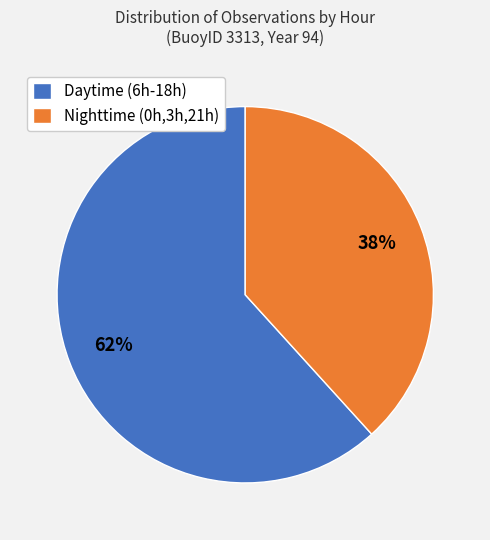

What is the largest slice in the pie chart?

Daytime (6h-18h)